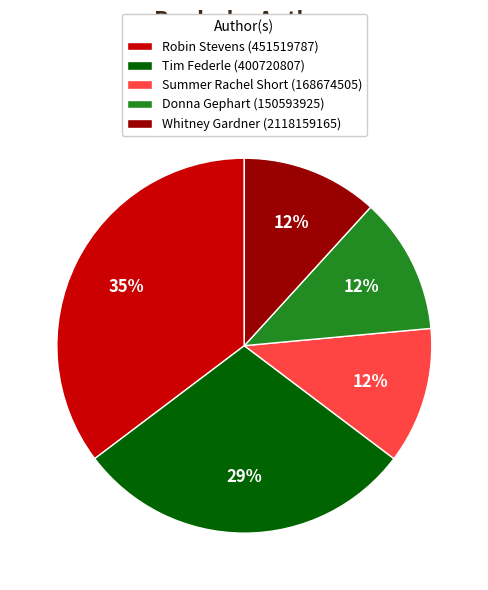

Is the sum of Donna Gephart (150593925) and Tim Federle (400720807) greater than half?

No